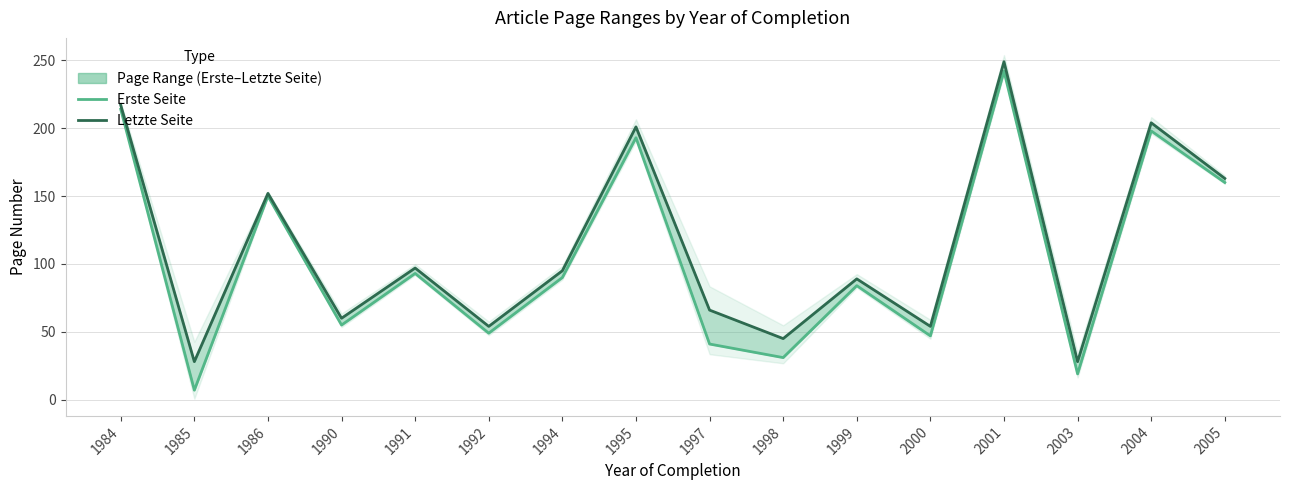

What is the sum of the Erste Seite values at 2003 and 1990?

74